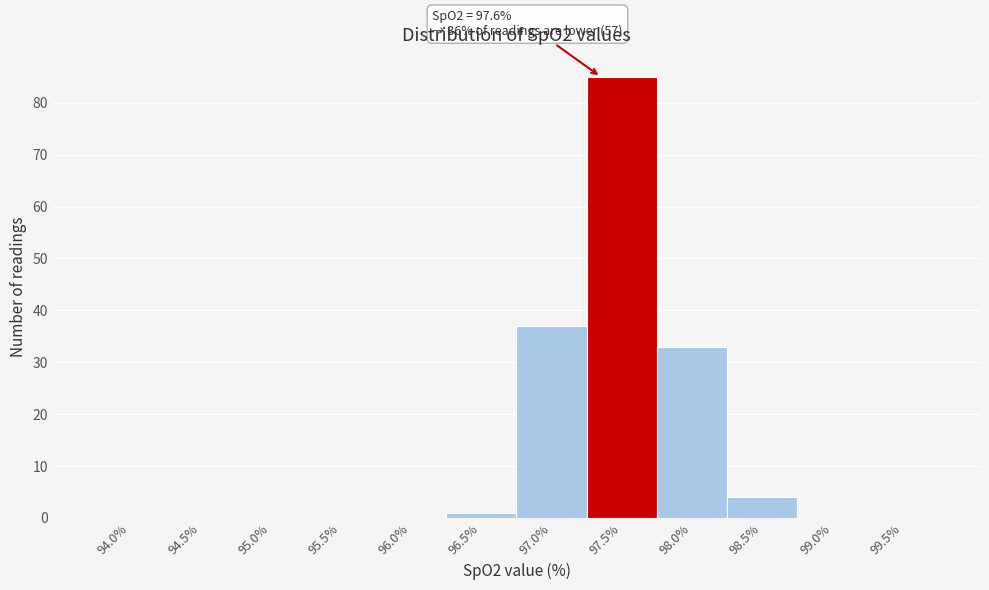

Reading left to right, what are all the values shown in this chart?

94.0%=0	94.5%=0	95.0%=0	95.5%=0	96.0%=0	96.5%=1	97.0%=37	97.5%=85	98.0%=33	98.5%=4	99.0%=0	99.5%=0